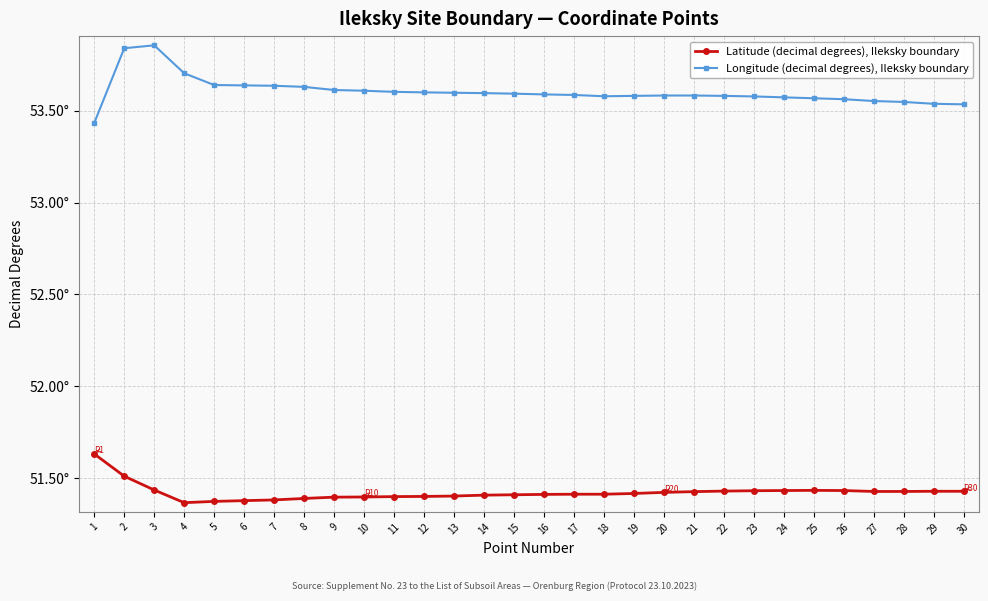

Is the value of Latitude (decimal degrees), Ileksky boundary at 2 greater than the value of Longitude (decimal degrees), Ileksky boundary at 19?

No